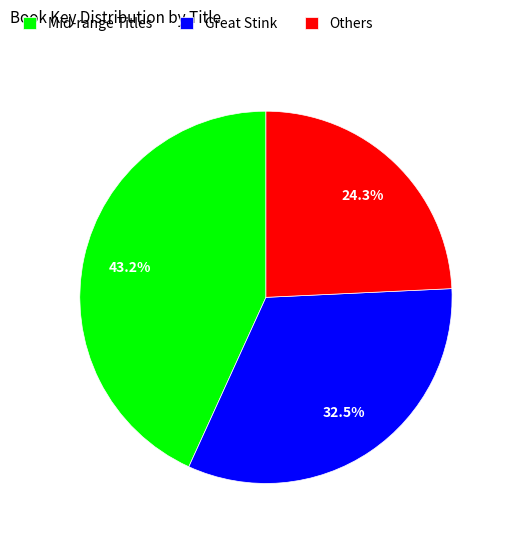

Combined, do Mid-range Titles and Others account for over 50%?

Yes